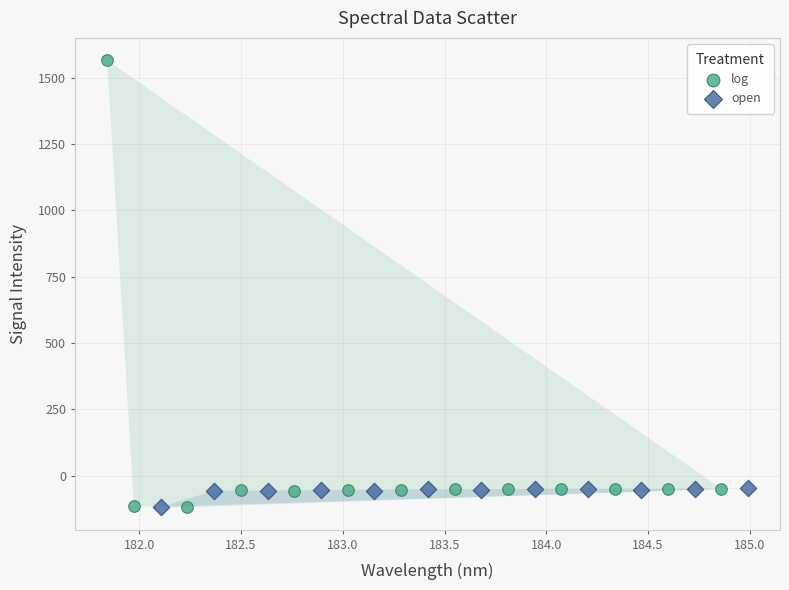

Which series contains the highest Y value?

log